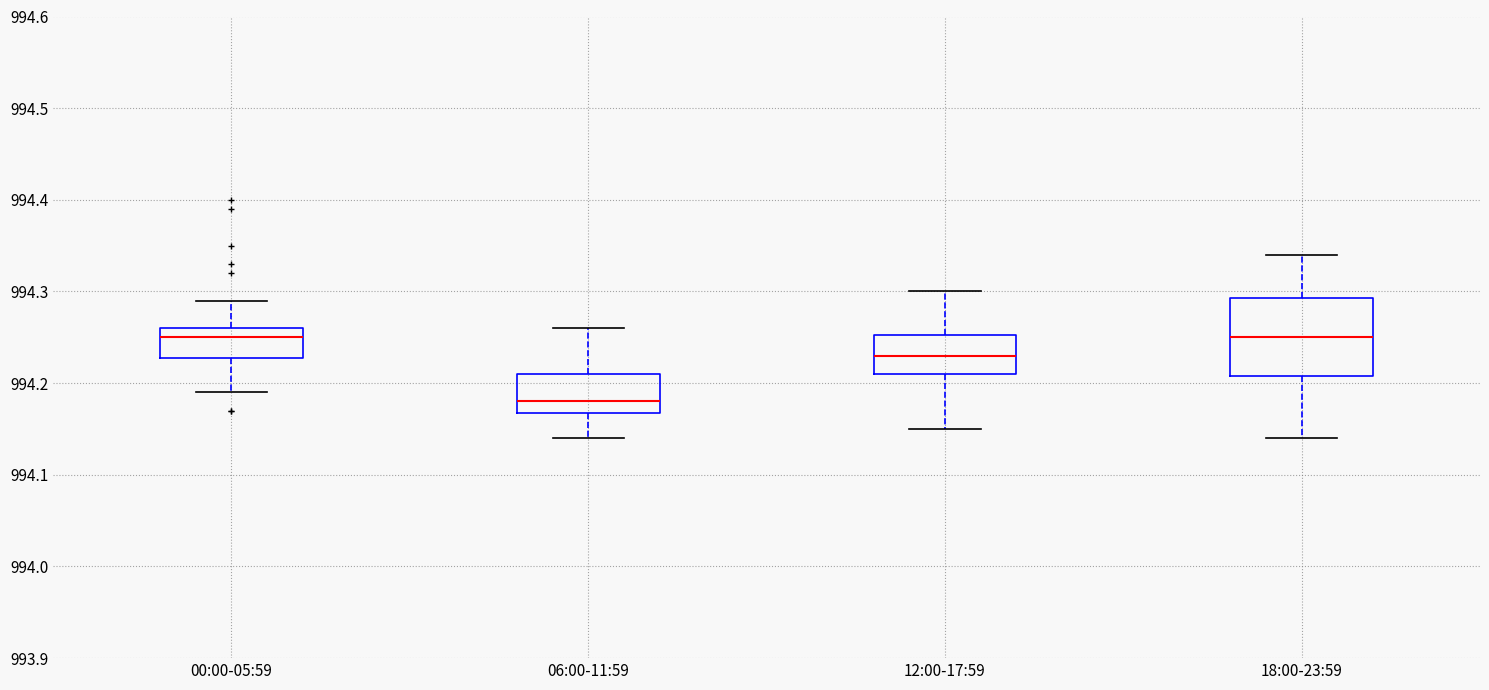

Reading left to right, transcribe this box plot: for each box, give where its median line is, the range the box spans, and where its two whiskers end, as read against the y-axis. The values are not printed on the chart, so give them approximately, as read against the axis.

00:00-05:59: median 994.25, box 994.23 to 994.26, whiskers 994.19 to 994.29
06:00-11:59: median 994.18, box 994.17 to 994.21, whiskers 994.14 to 994.26
12:00-17:59: median 994.23, box 994.21 to 994.25, whiskers 994.15 to 994.30
18:00-23:59: median 994.25, box 994.21 to 994.29, whiskers 994.14 to 994.34